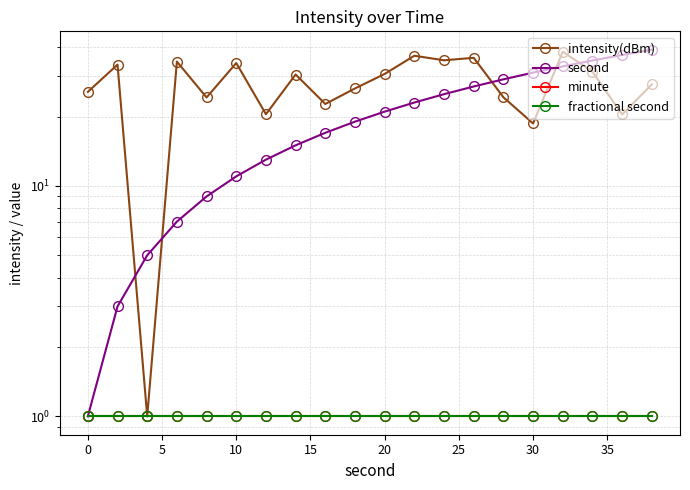

Reading left to right, what are all the values shown in this chart?

intensity(dBm): 25.6	33.6	1.0	34.6	24.2	34.1	20.5	30.4	22.7	26.5	30.6	36.7	35.1	36.0	24.2	18.7	38.2	31.3	20.4	27.6
second: 1.0	3.0	5.0	7.0	9.0	11.0	13.0	15.0	17.0	19.0	21.0	23.0	25.0	27.0	29.0	31.0	33.0	35.0	37.0	39.0
minute: 1.0	1.0	1.0	1.0	1.0	1.0	1.0	1.0	1.0	1.0	1.0	1.0	1.0	1.0	1.0	1.0	1.0	1.0	1.0	1.0
fractional second: 1.0	1.0	1.0	1.0	1.0	1.0	1.0	1.0	1.0	1.0	1.0	1.0	1.0	1.0	1.0	1.0	1.0	1.0	1.0	1.0